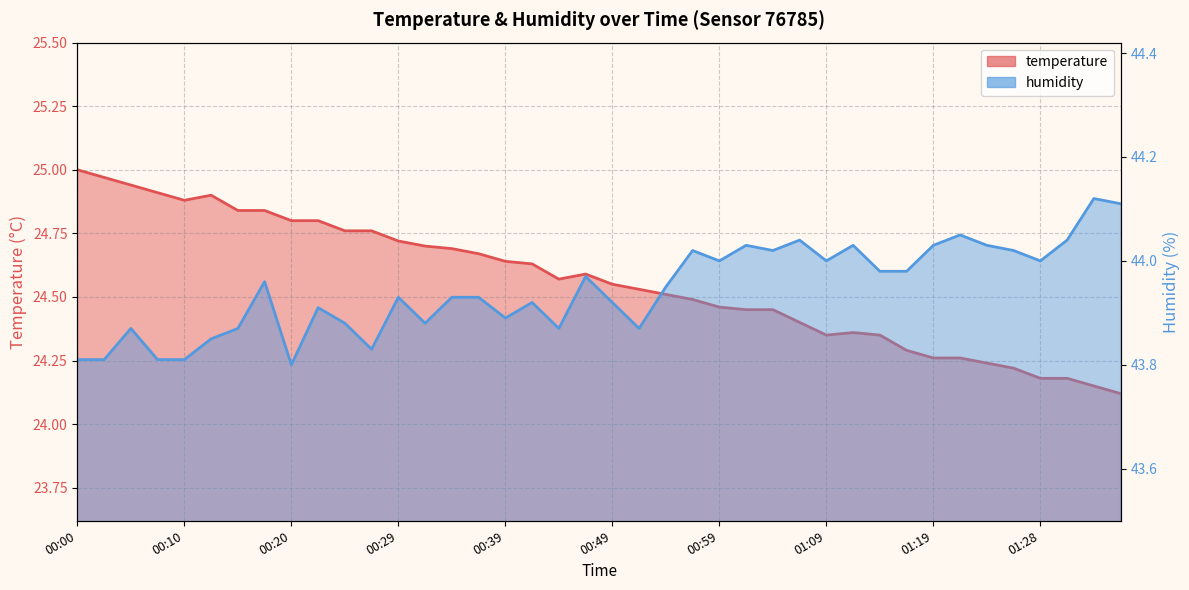

What is the difference between the temperature values at 01:31 and 00:54?

0.3